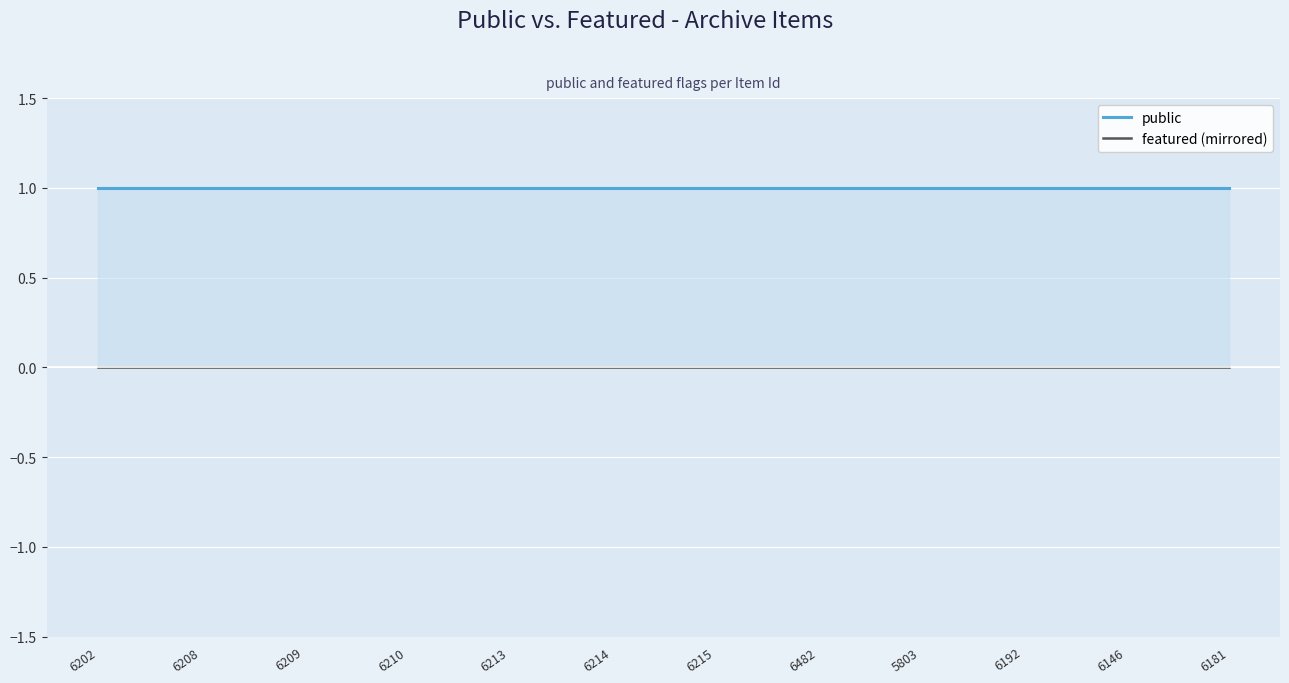

Which series has the largest range (max minus min)?

public